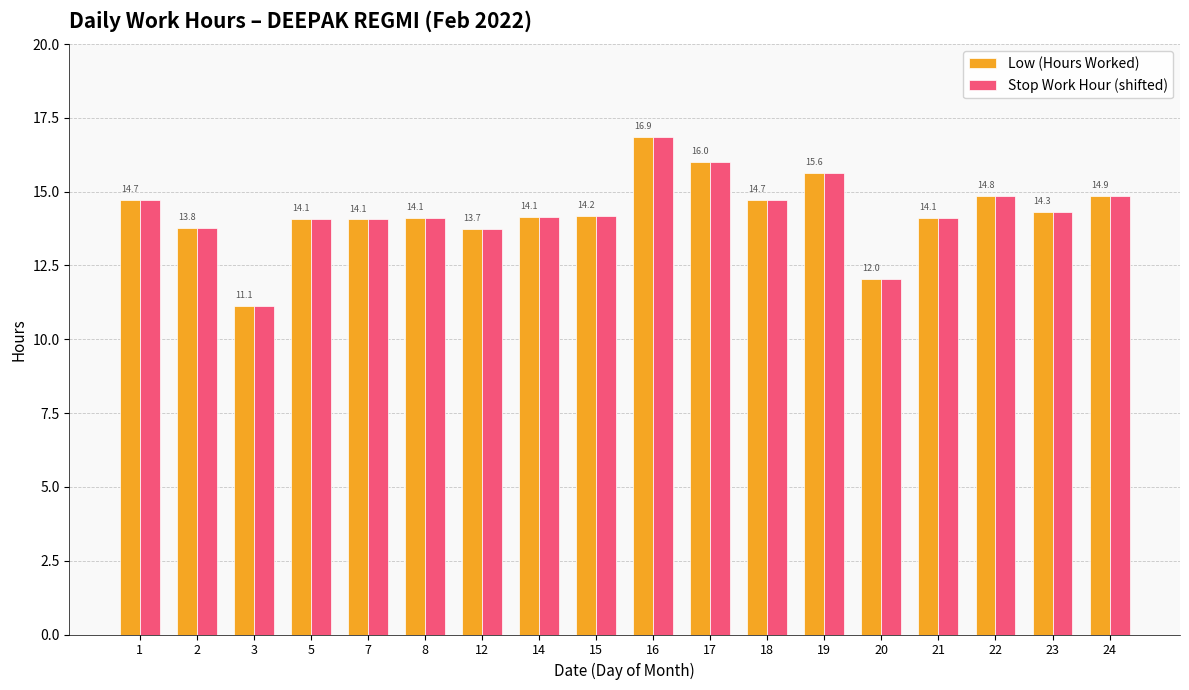

Is the value of Low (Hours Worked) at 23 greater than the value of Stop Work Hour (shifted) at 7?

Yes